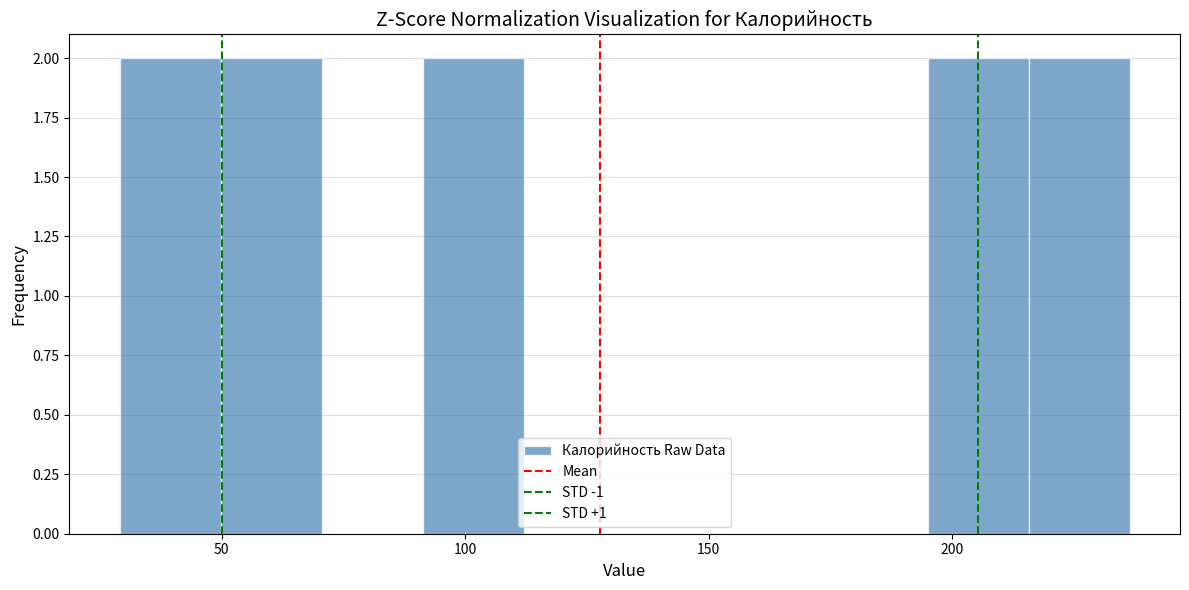

Reading left to right, transcribe this chart: for each bar, give the range it covers on the x-axis and its height. Neither the bar edges nor the heights are printed on the chart, so give them approximately, as read against the axes.

30 to 50: 2
50 to 70: 2
70 to 90: 0
90 to 110: 2
110 to 135: 0
135 to 155: 0
155 to 175: 0
175 to 195: 0
195 to 215: 2
215 to 235: 2